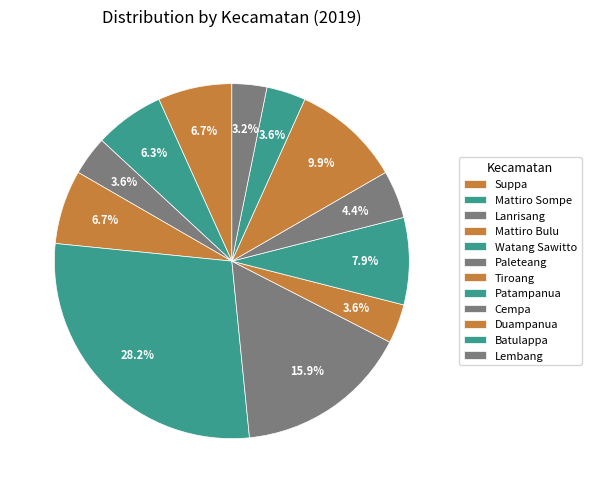

Is it true that Paleteang is 1% of the pie?

False